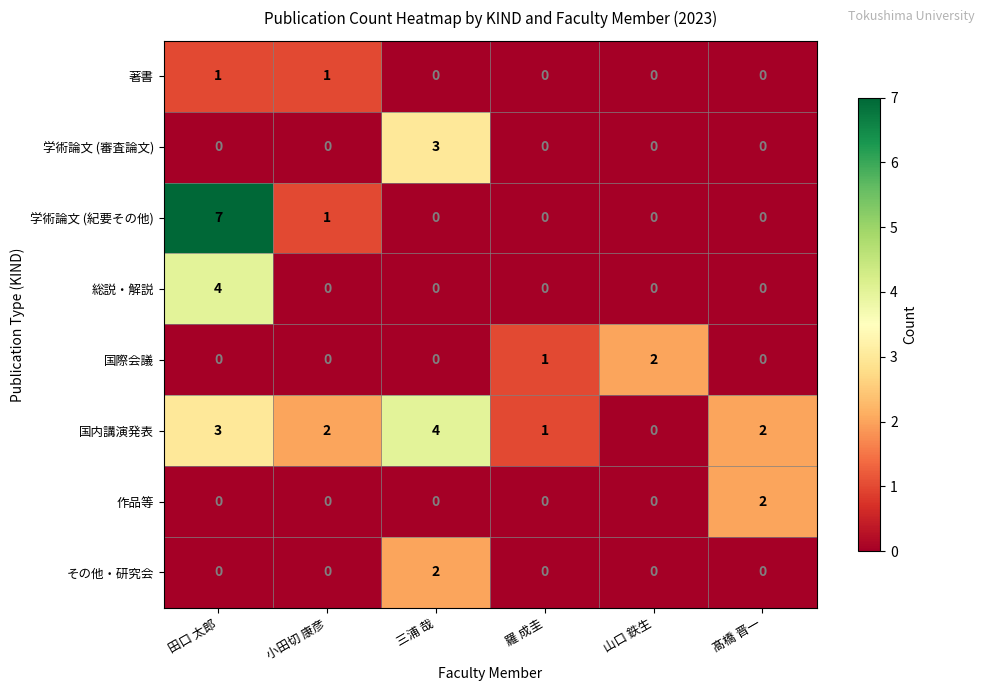

True or false: 学術論文 (紀要その他) has a value of 4 at 三浦 哉.

False